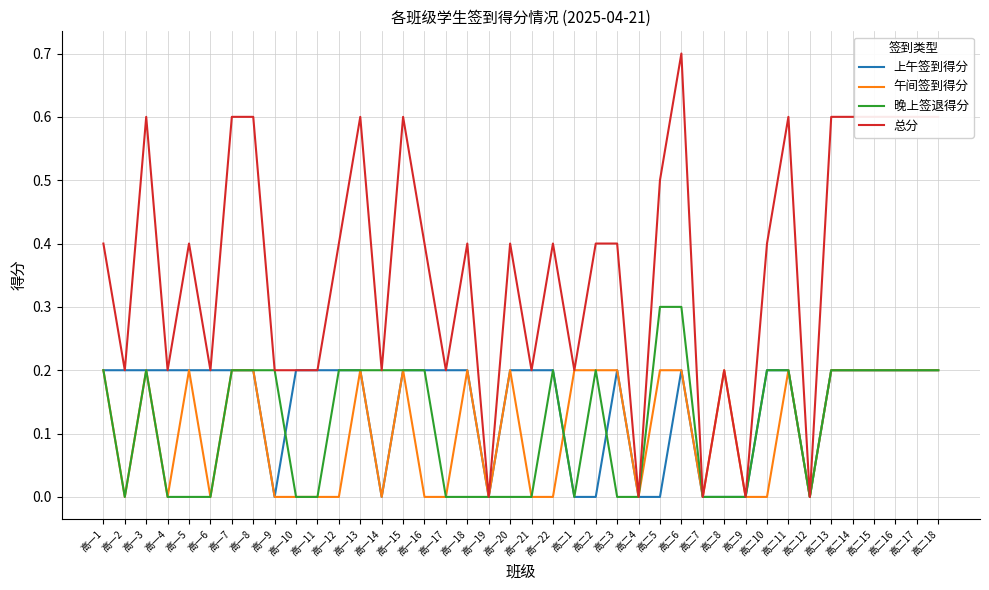

True or false: 晚上签退得分 has a value of 0.3 at 高二13.

False